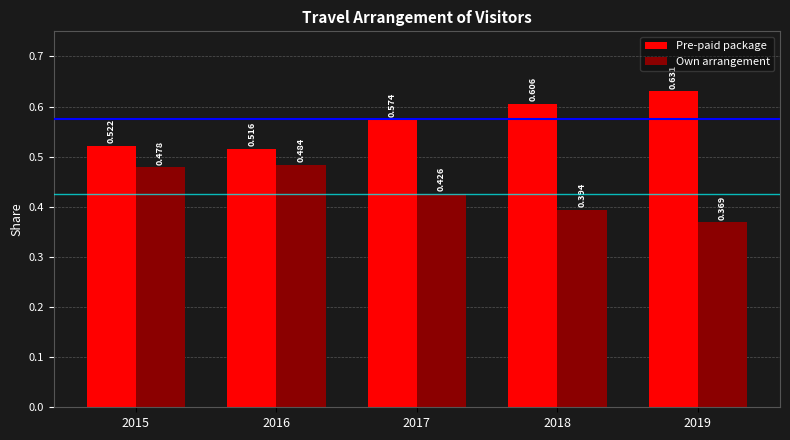

At 2016, list the series in order from smallest to largest.

Own arrangement, Pre-paid package